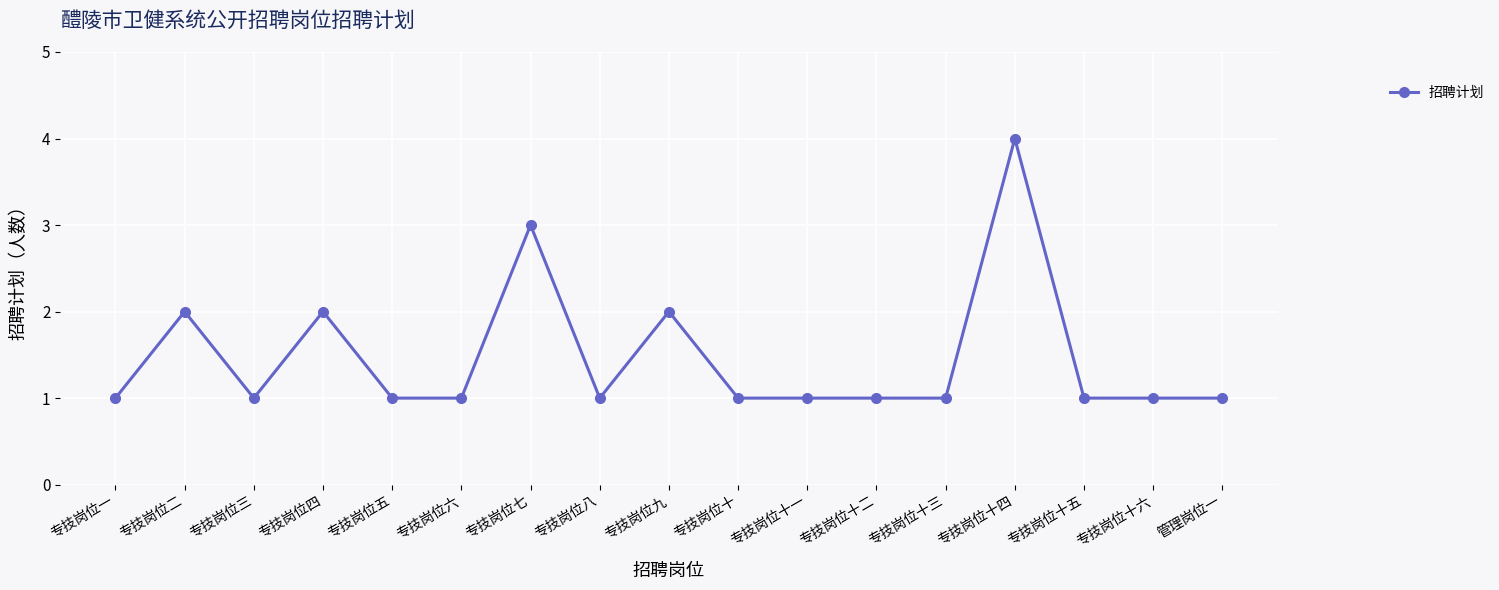

What is the minimum value shown in the chart?

1